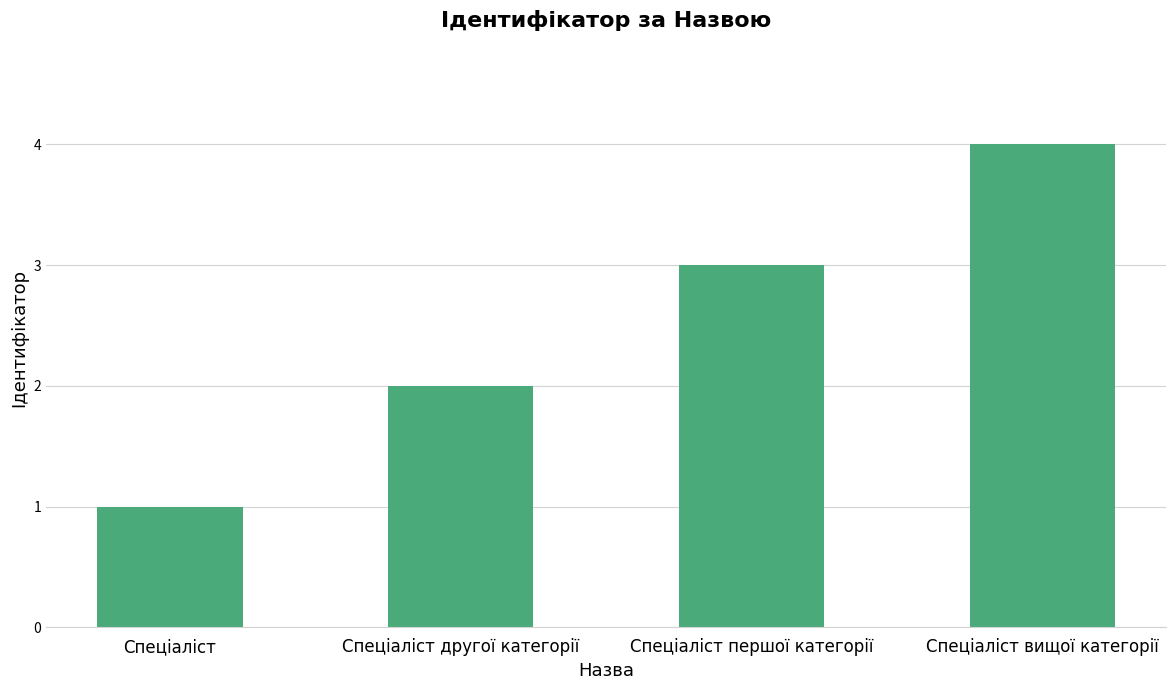

What position from the left is Спеціаліст першої категорії?

3